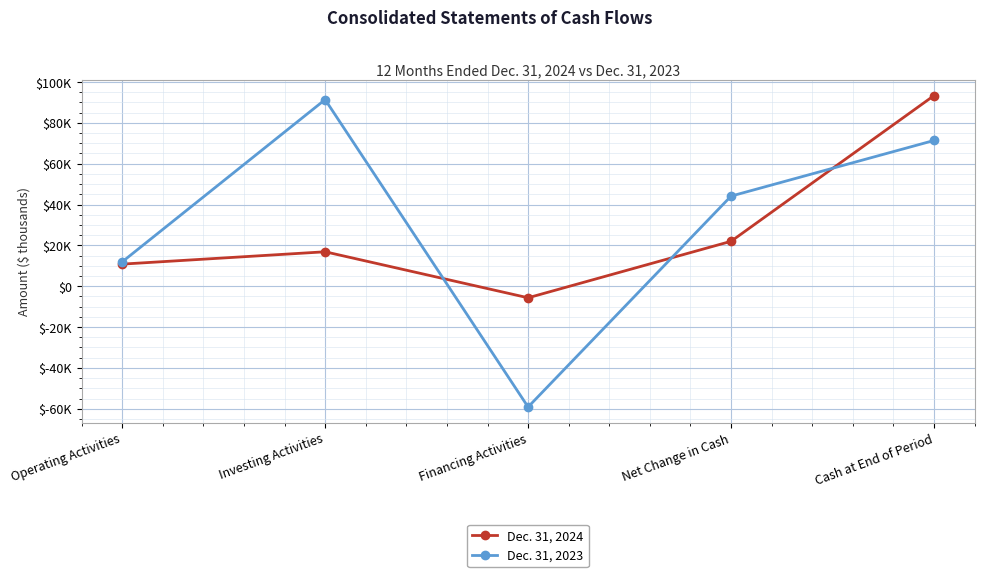

Read the Dec. 31, 2024 value at Cash at End of Period, to the nearest 10.

93350